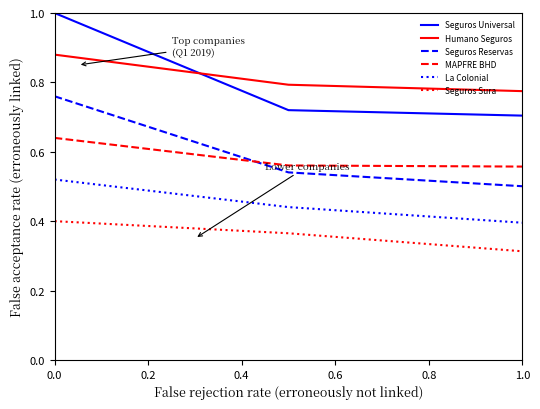

Rank the series by their maximum value, from highest to lowest.

Seguros Universal, Humano Seguros, Seguros Reservas, MAPFRE BHD, La Colonial, Seguros Sura